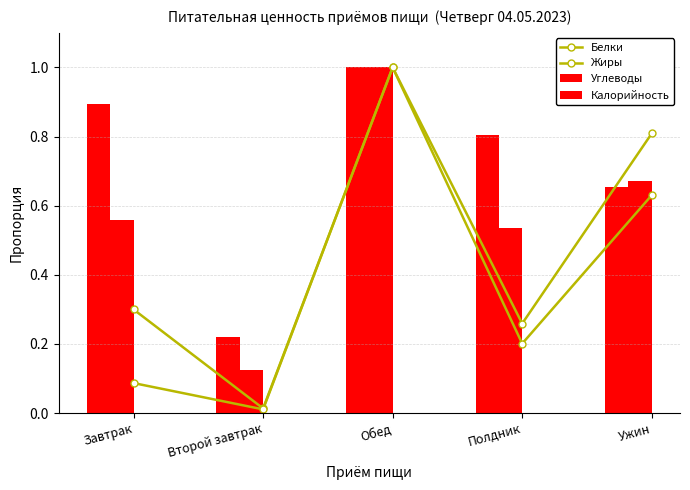

What is the label of the 2nd bar from the left?

Второй завтрак